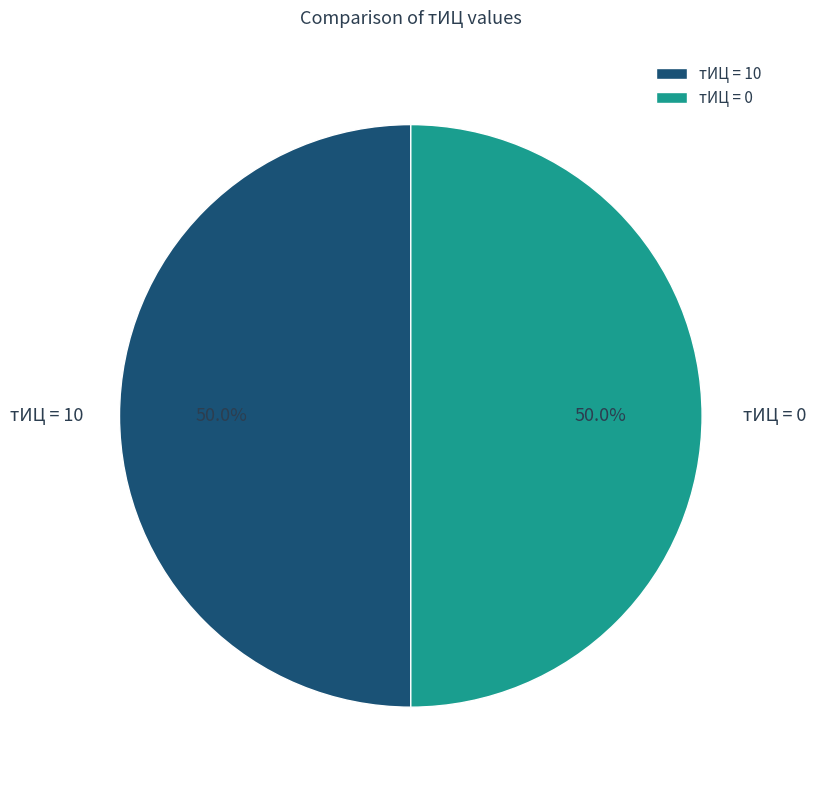

Combined, do тИЦ = 0 and тИЦ = 10 account for over 50%?

Yes